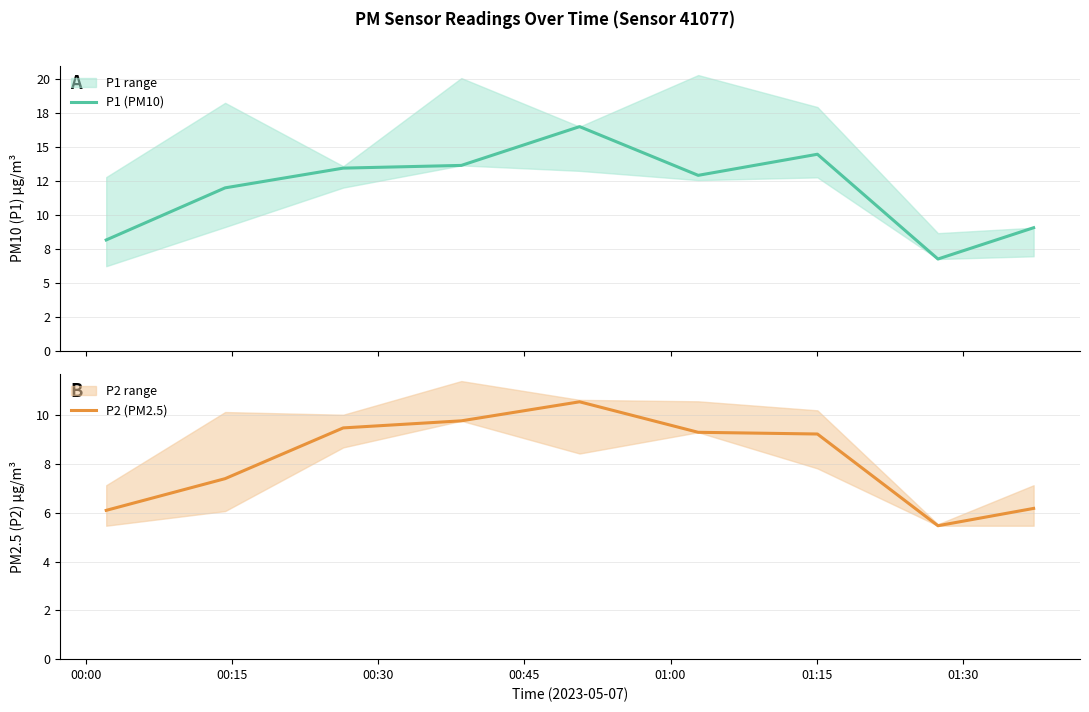

True or false: P1 (PM10) has more than 2 interior local peaks.

False